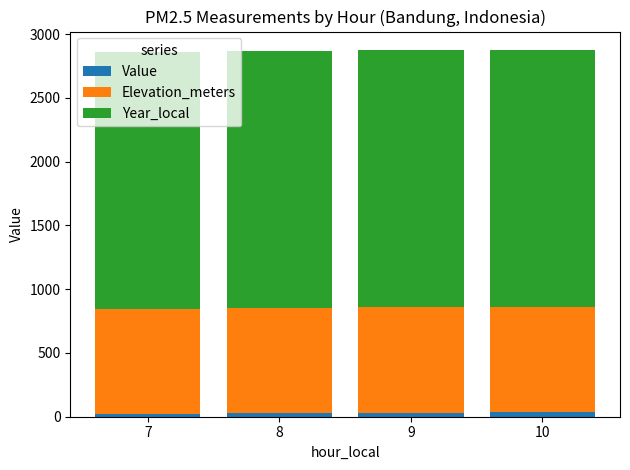

Is it true that Elevation_meters equals 213.8 at 7?

False